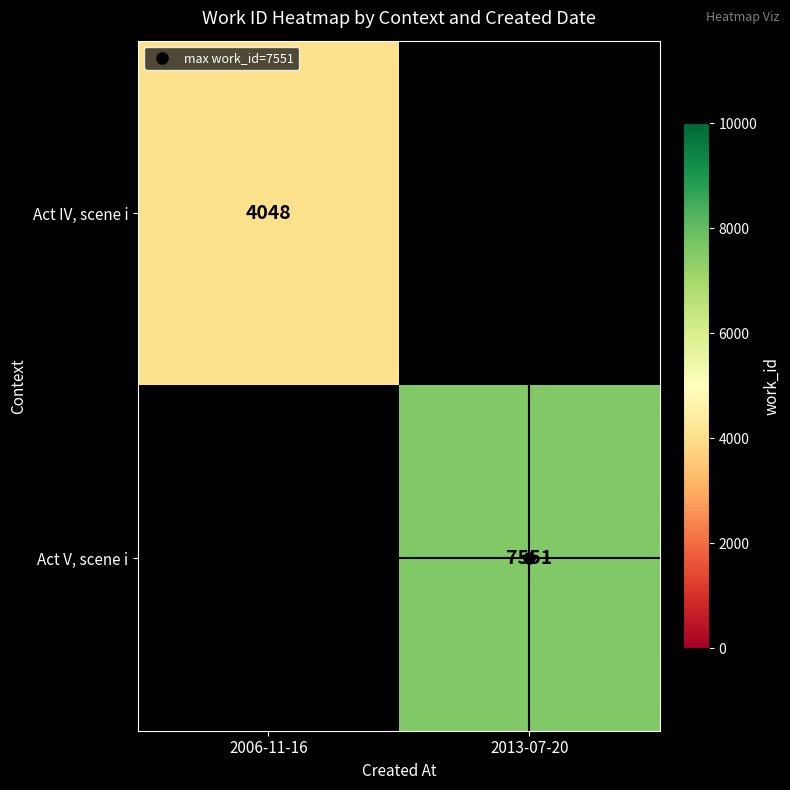

List the series in order of their peak value, lowest first.

Act IV, scene i, Act V, scene i